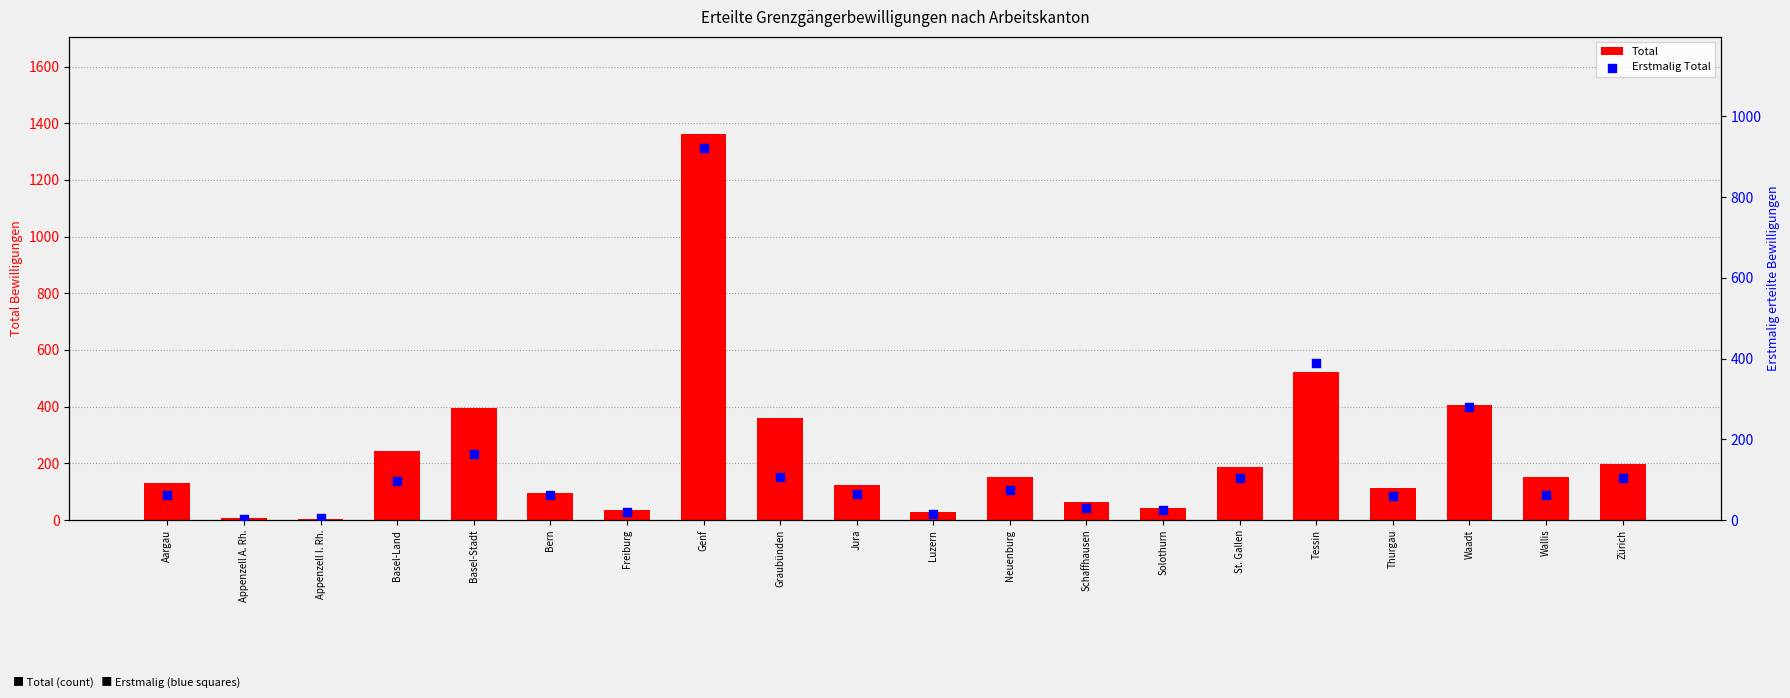

Is the value of Erstmalig Total at Thurgau greater than the value of Total at Schaffhausen?

No